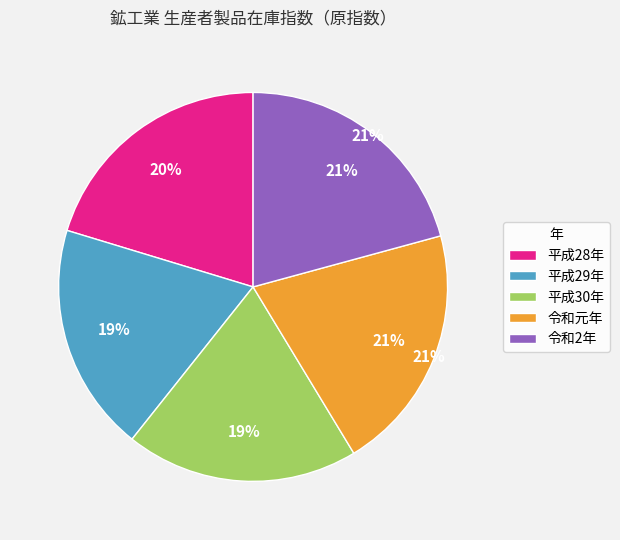

What is the total percentage of 平成30年 and 平成28年?

39.7%